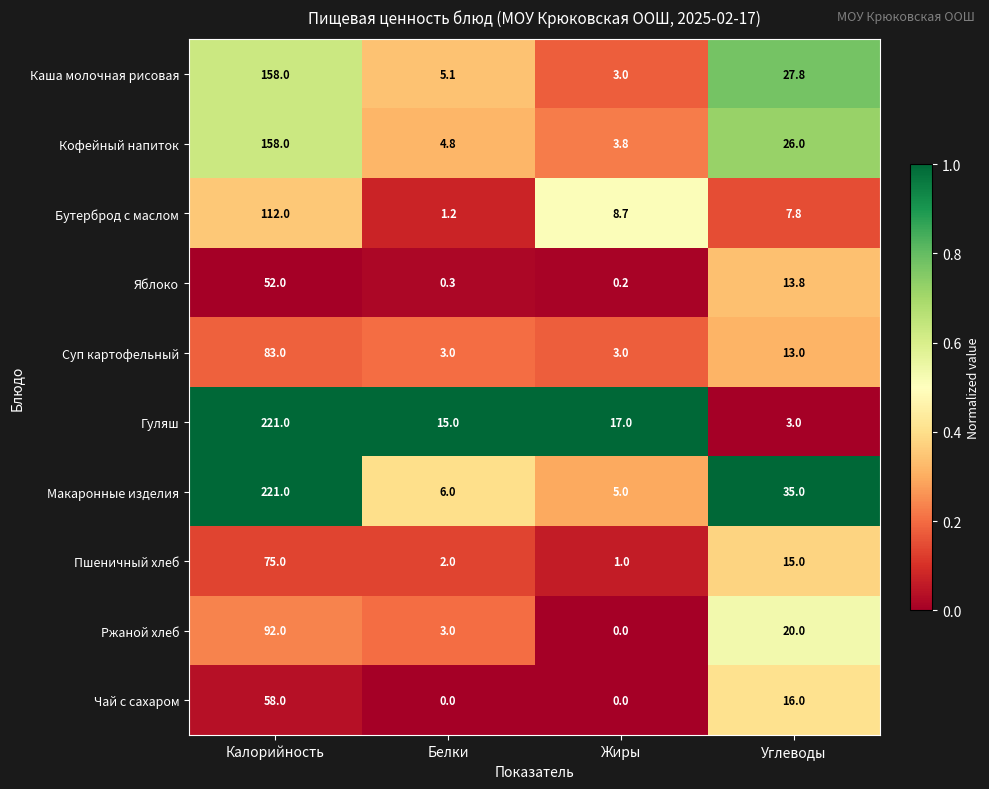

How many distinct data groups are displayed?

10